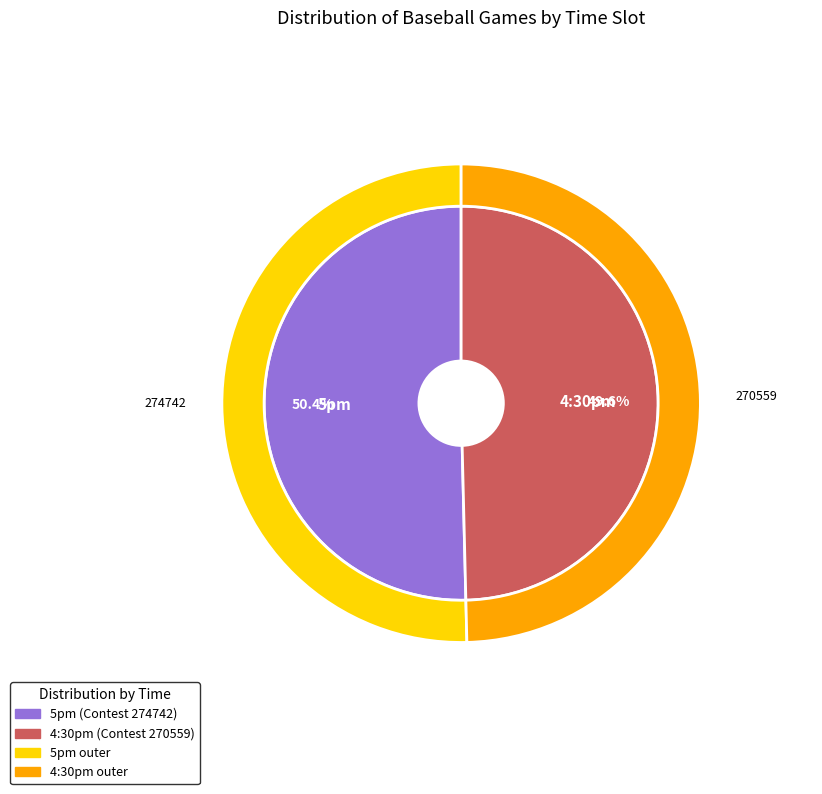

What percentage do 4:30pm and 5pm together represent?

100.0%